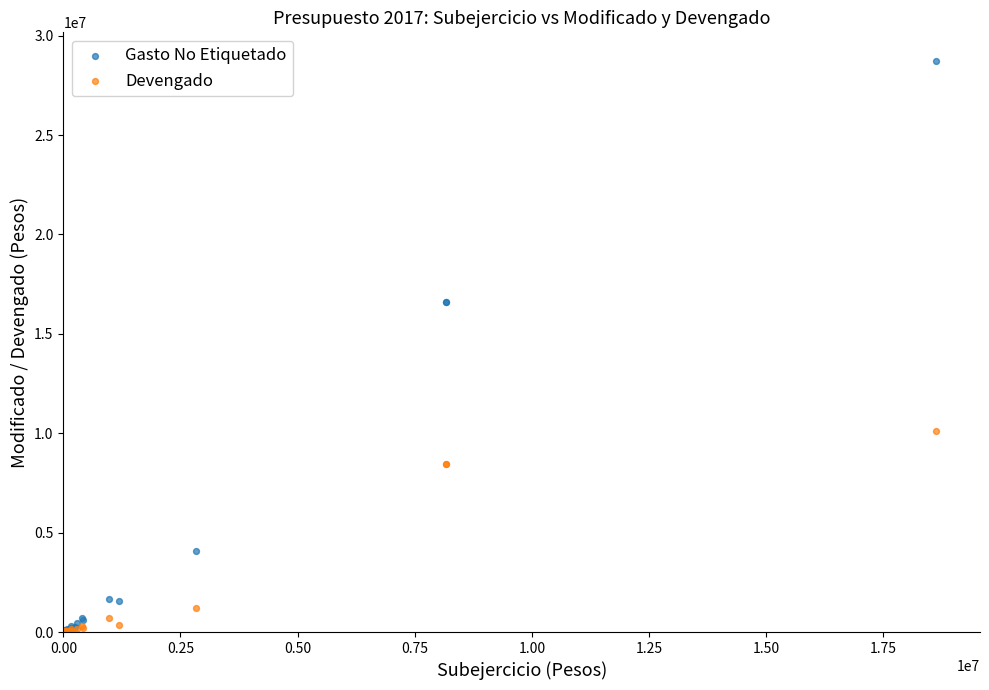

In the Devengado series, what Y value is closest to 5050415?

8431674